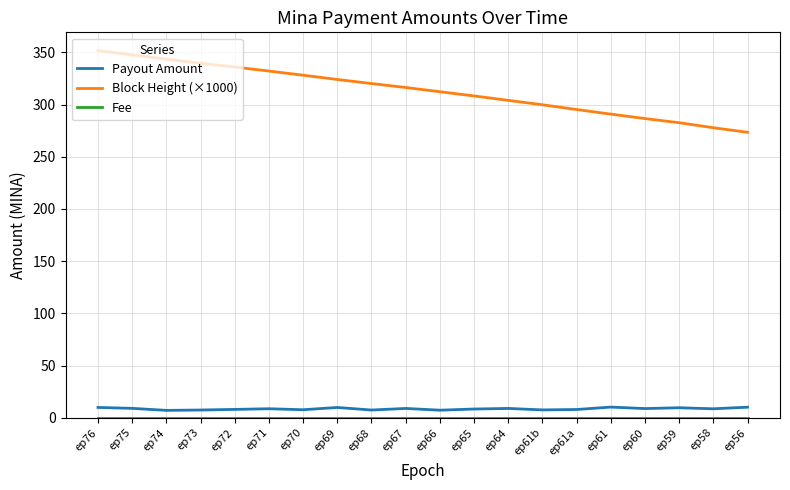

Which series changed the most between ep73 and ep66?

Block Height (×1000)